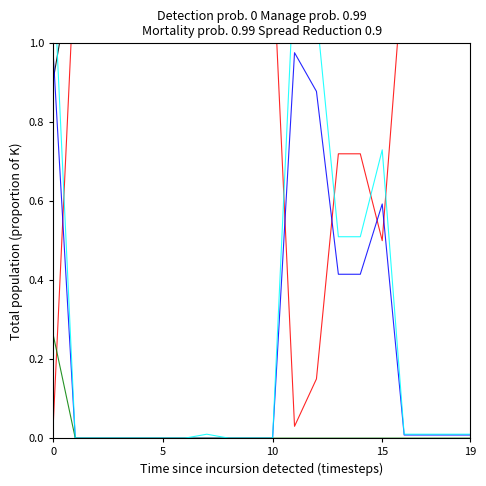

What is the difference between the maximum and second lowest values in the ratioOrigNoData series?

1.0